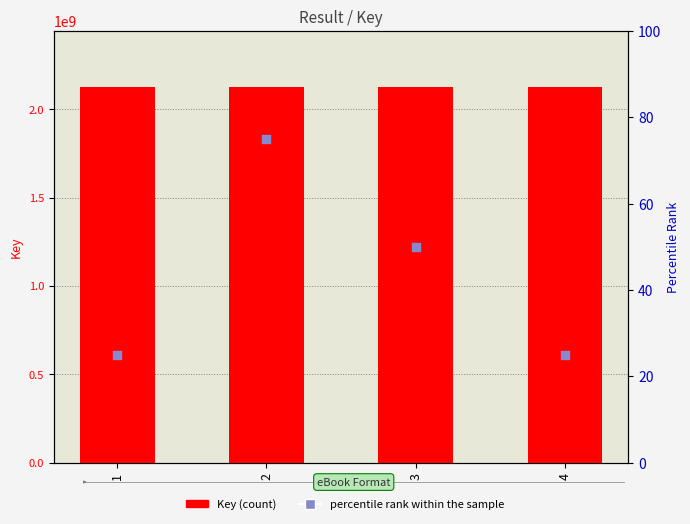

Which series reaches the minimum Y coordinate?

percentile rank within the sample